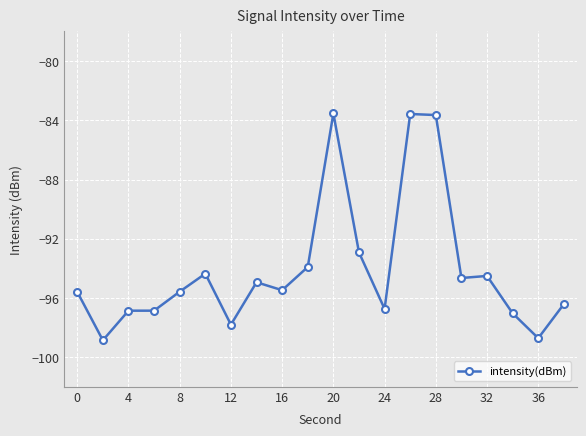

What is the value of the 15th point from the left?

-83.6